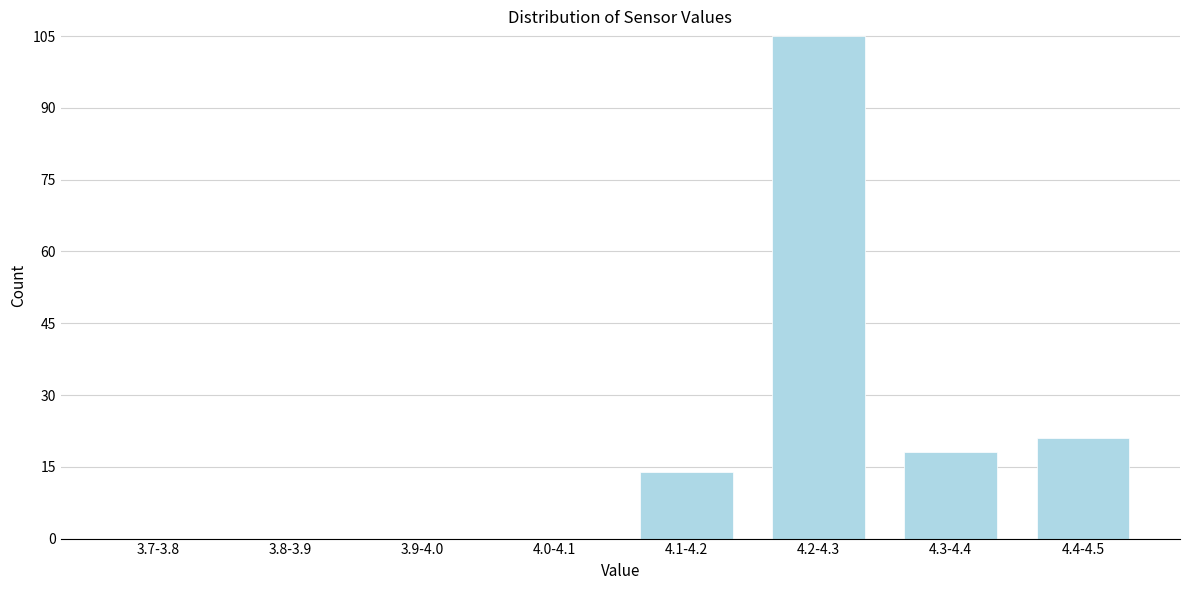

Reading right to left, list all the values displayed in this chart.

4.4-4.5=21	4.3-4.4=18	4.2-4.3=105	4.1-4.2=14	4.0-4.1=0	3.9-4.0=0	3.8-3.9=0	3.7-3.8=0